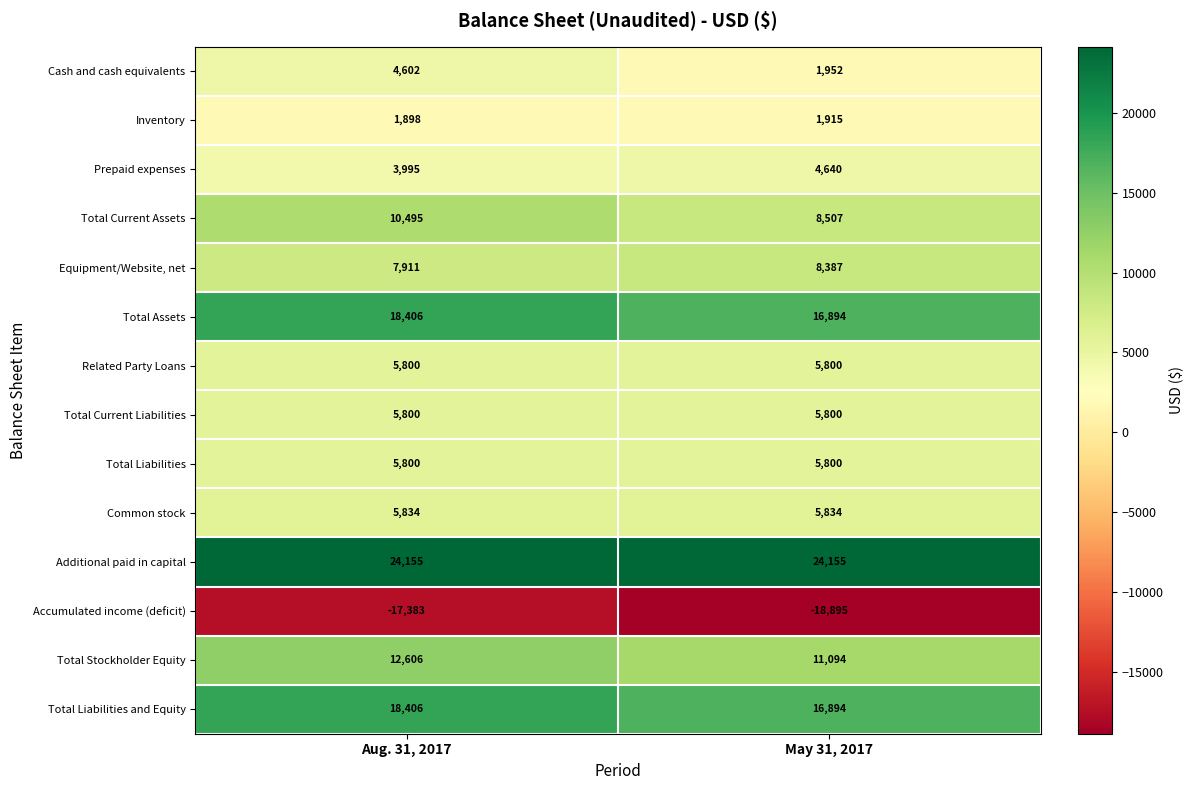

Which category has the lowest value across all series?

May 31, 2017